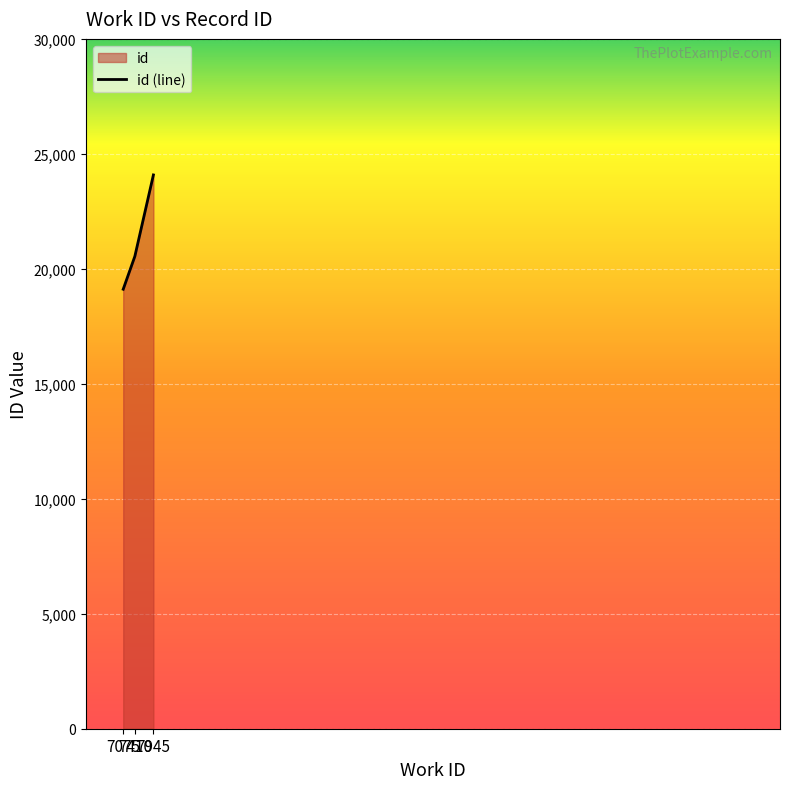

Is it true that the value at 7075 is 27198?

False